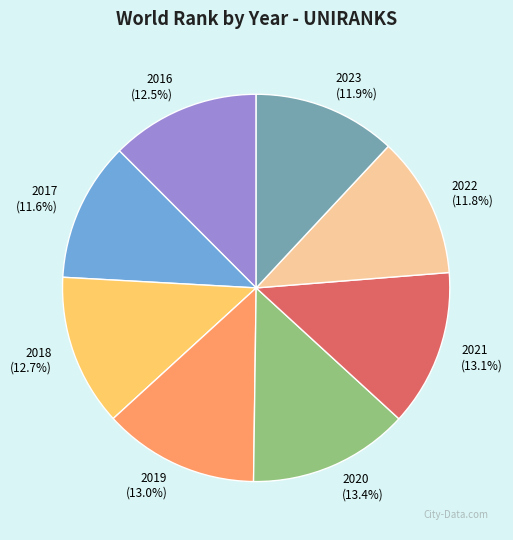

The 2017 slice represents 12% of the pie. True or false?

True